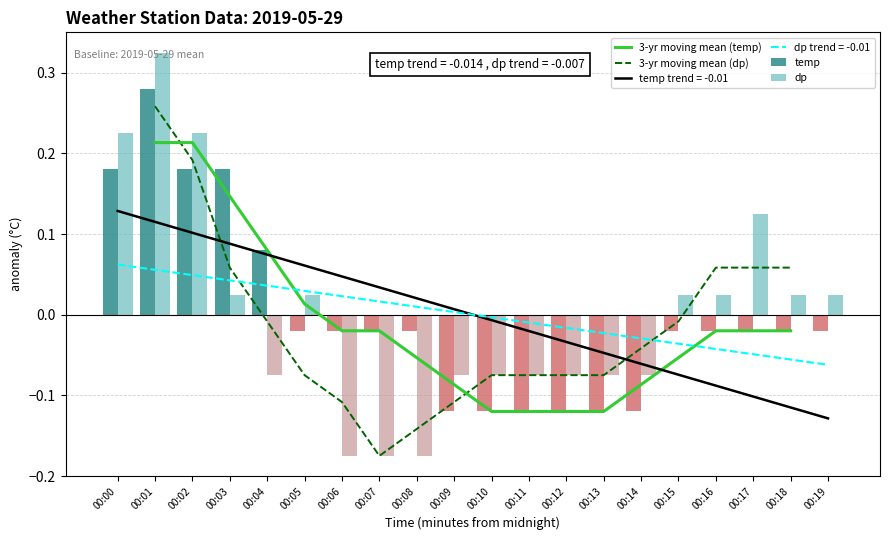

What is the difference between the second highest and minimum values in the dp series?

0.4